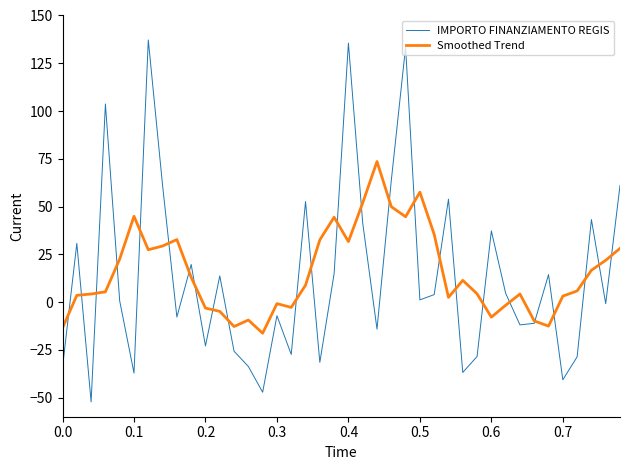

What is the smallest value displayed?

-52.2